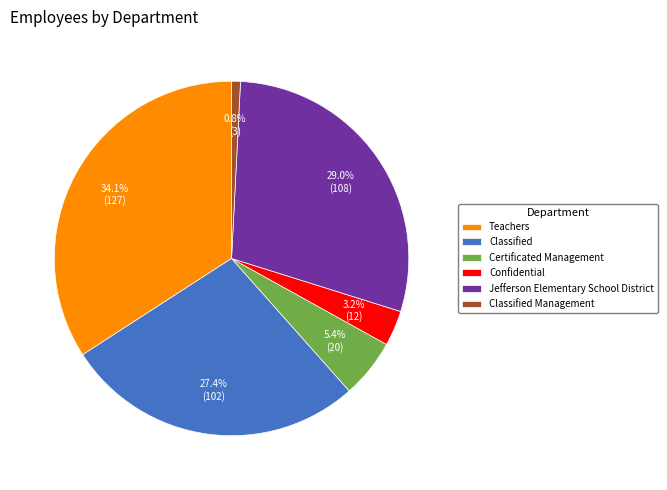

Which category has the smallest portion of the pie?

Classified Management